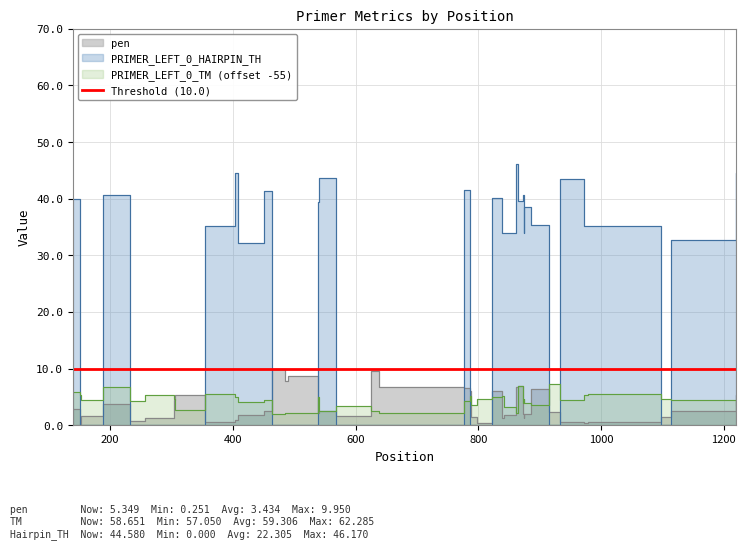

What is the maximum value for PRIMER_LEFT_0_HAIRPIN_TH?

46.2